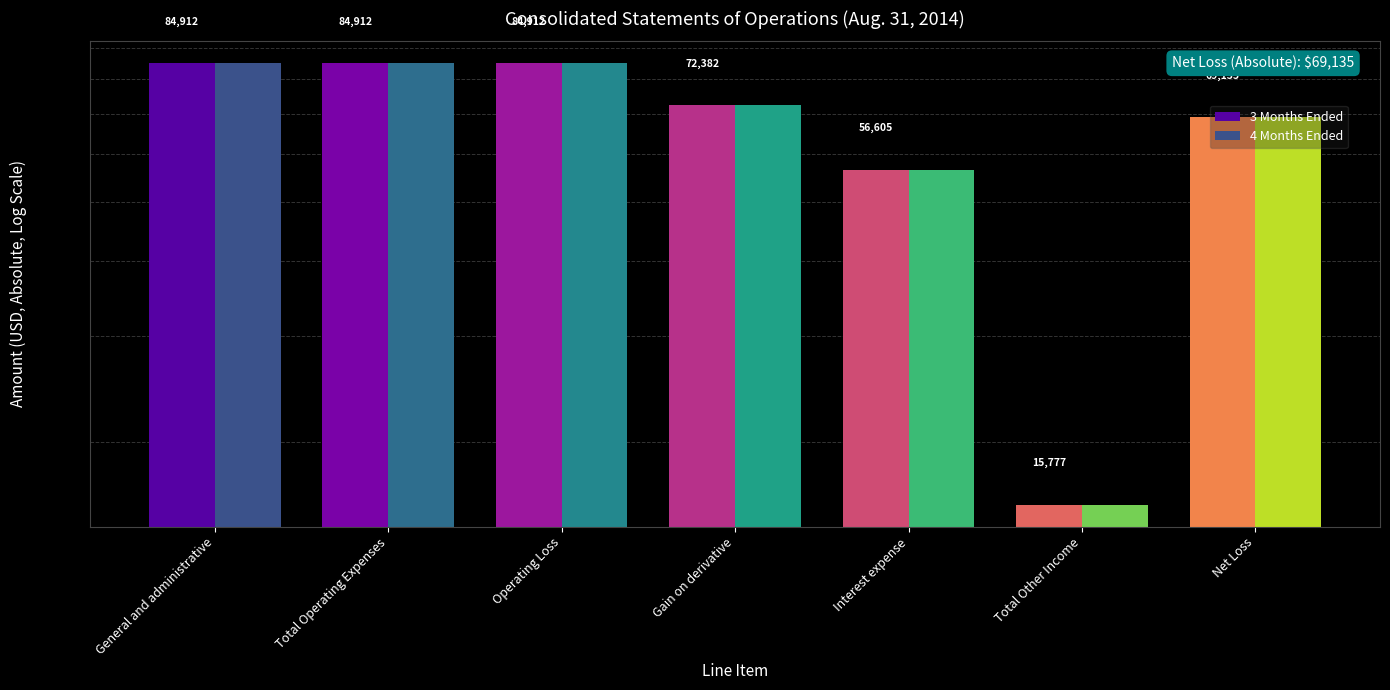

What is the smallest value displayed?

15777